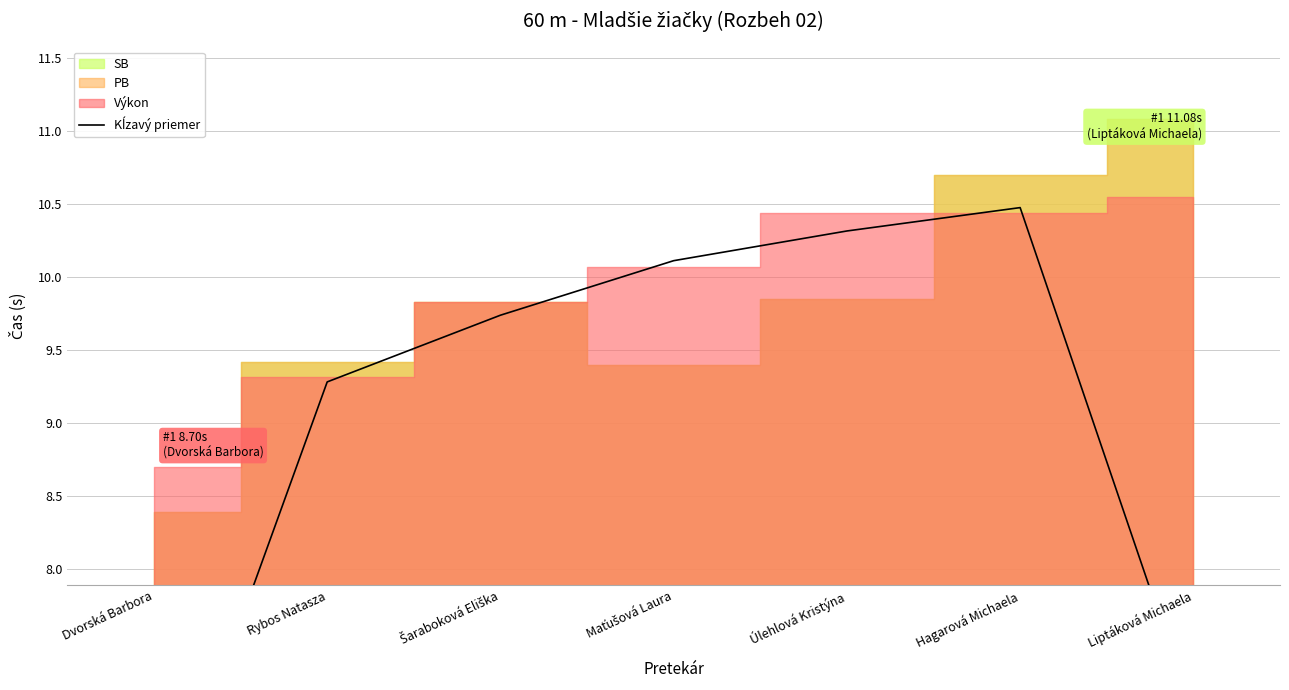

Approximately how many times larger is the value at Dvorská Barbora compared to Šaraboková Eliška?

0.6